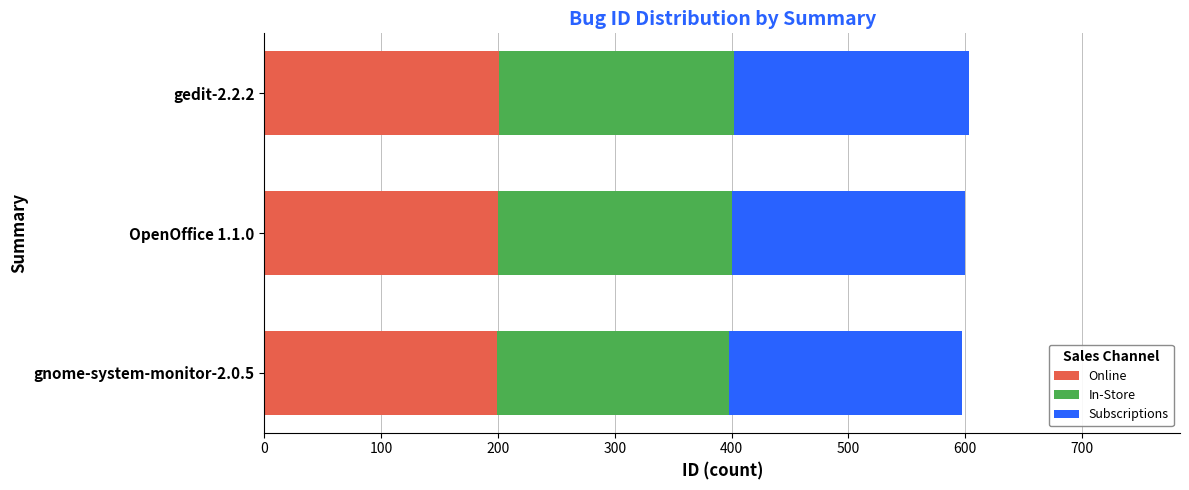

What is the total value across all series at OpenOffice 1.1.0?

600